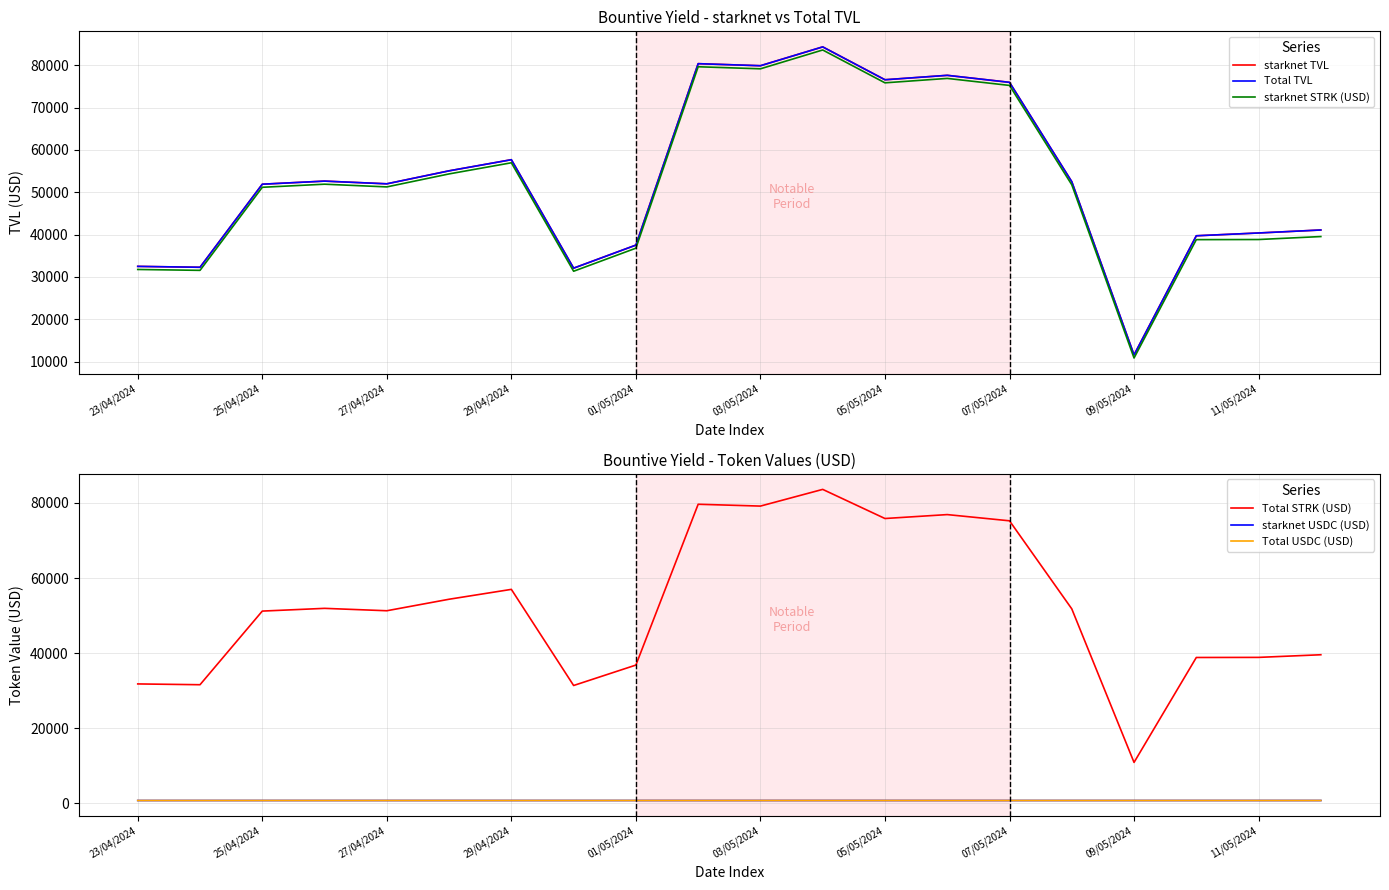

How many distinct data groups are displayed?

6